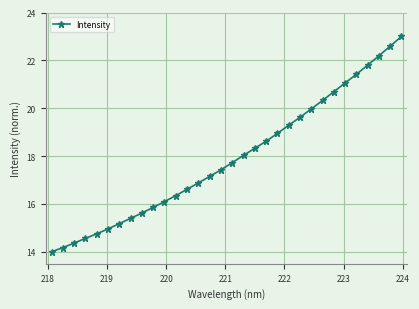

How many lines are shown in the chart?

1